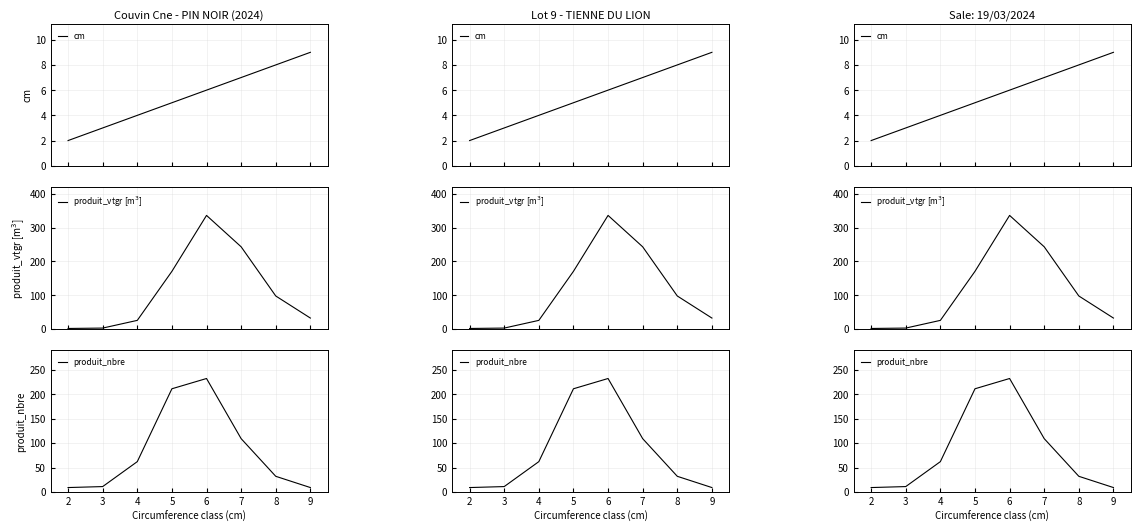

The value of produit_nbre at 8 is 19.3. True or false?

False